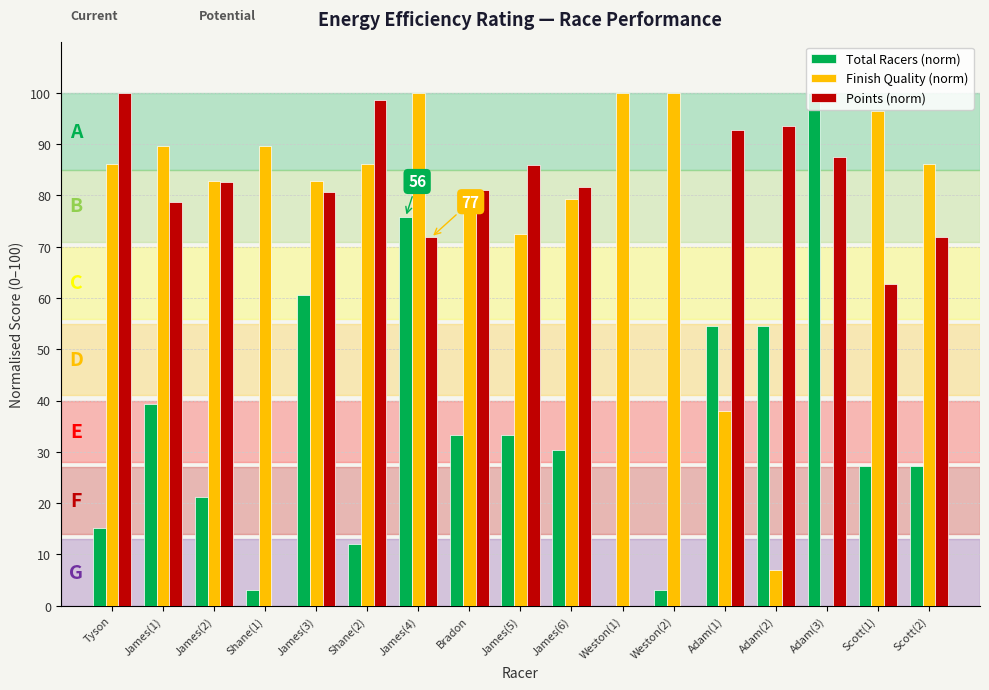

Which series has the largest total across all categories?

Finish Quality (norm)